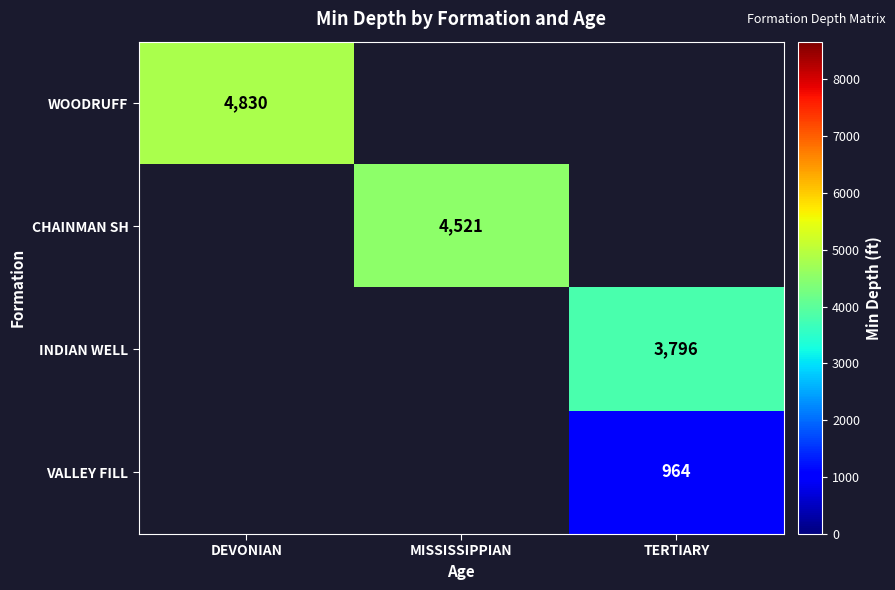

Is it true that INDIAN WELL equals 3796 at TERTIARY?

True